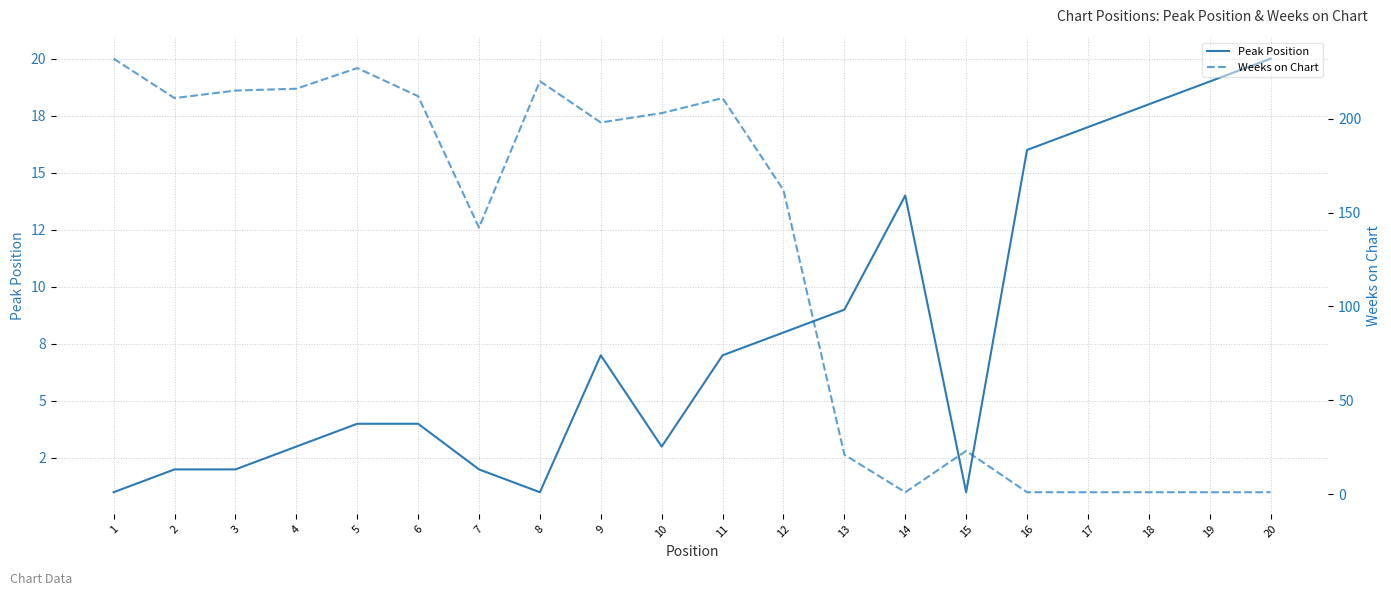

Which series has the largest range (max minus min)?

Weeks on Chart